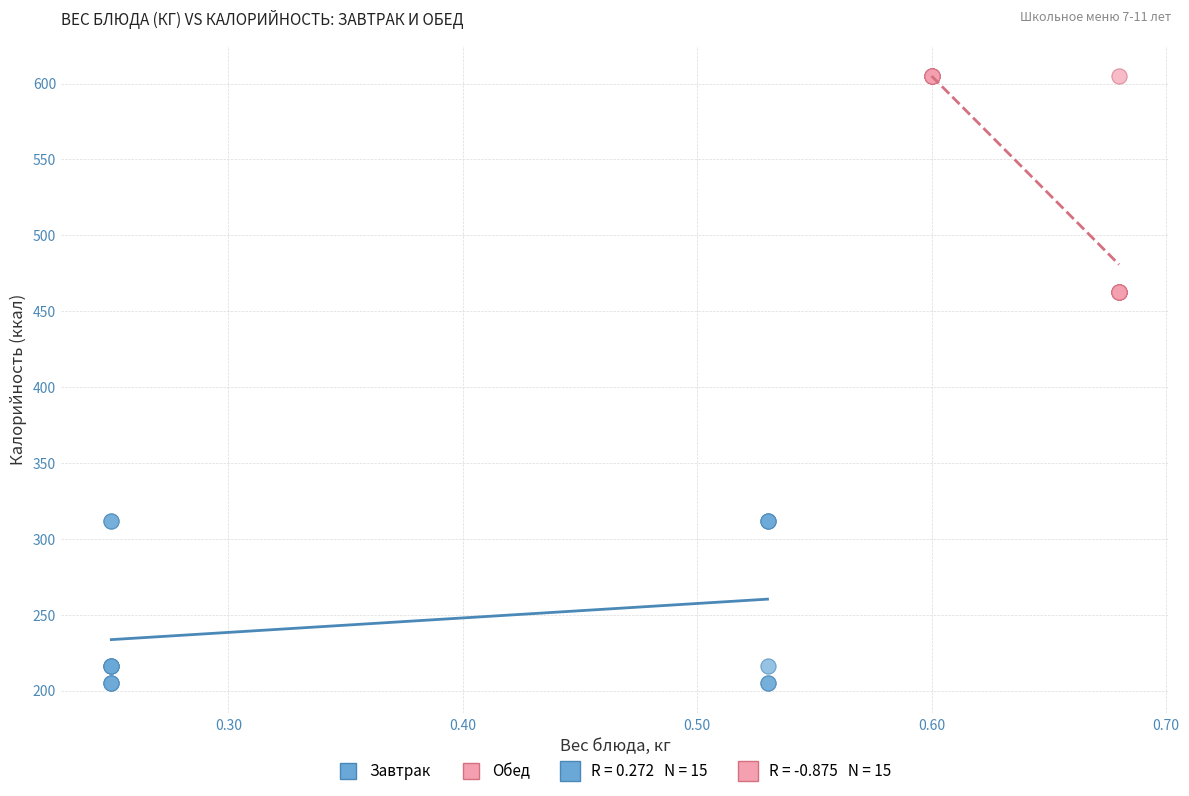

Which series contains the lowest Y value?

Завтрак